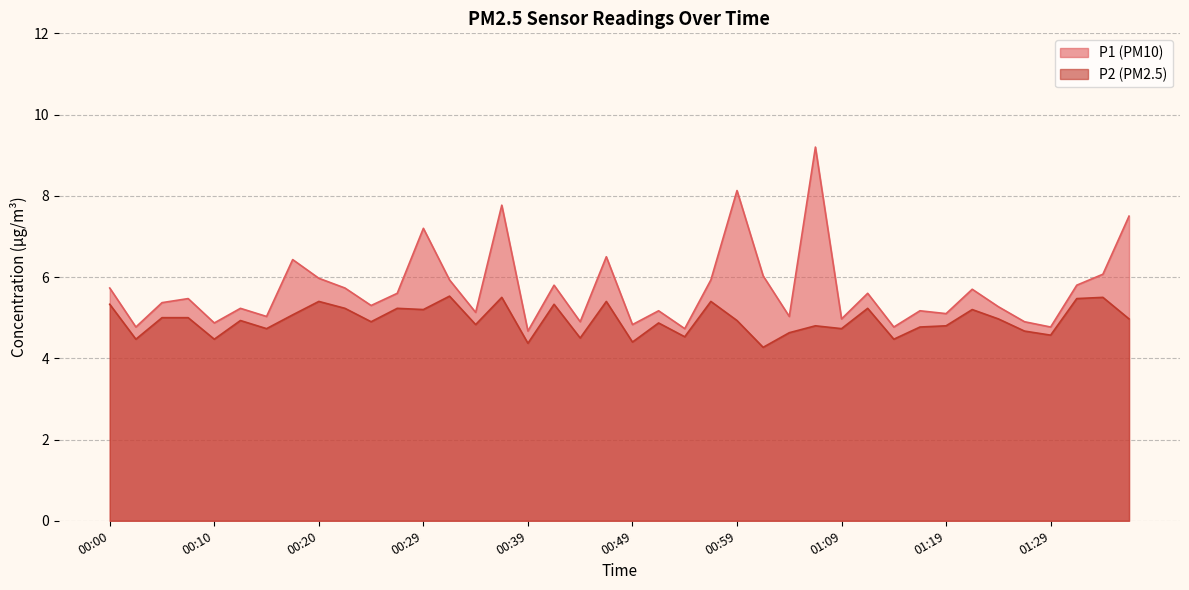

The P1 series shows 6.0 at 00:20. True or false?

True